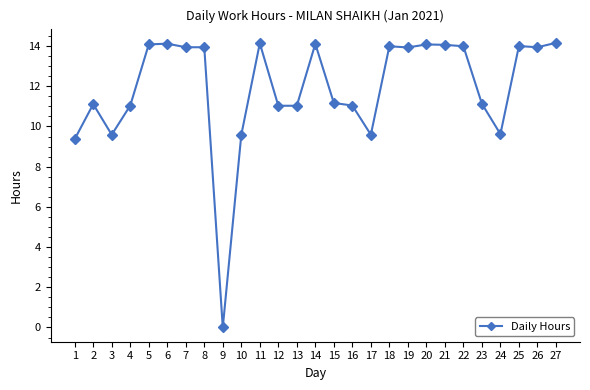

What is the average value?

11.9